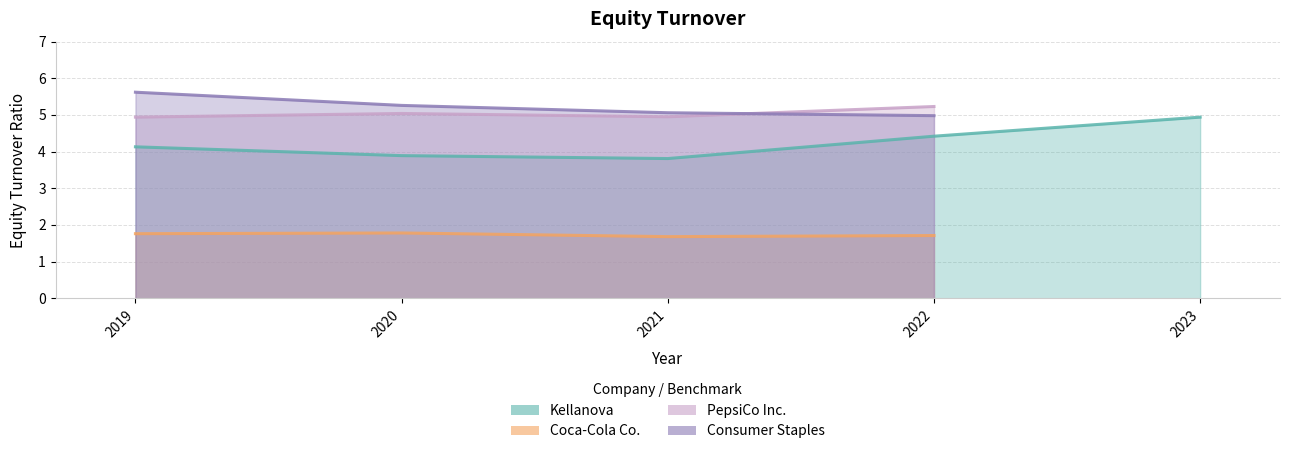

What is the label of the 2nd point from the right?

2022-12-31